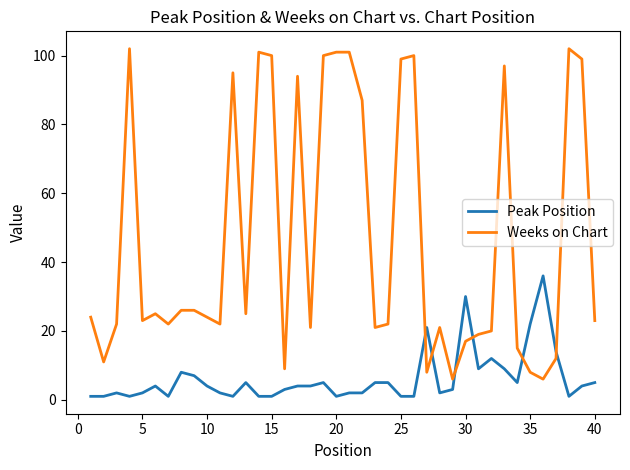

True or false: Weeks on Chart has more than 1 points higher than both neighbors.

True